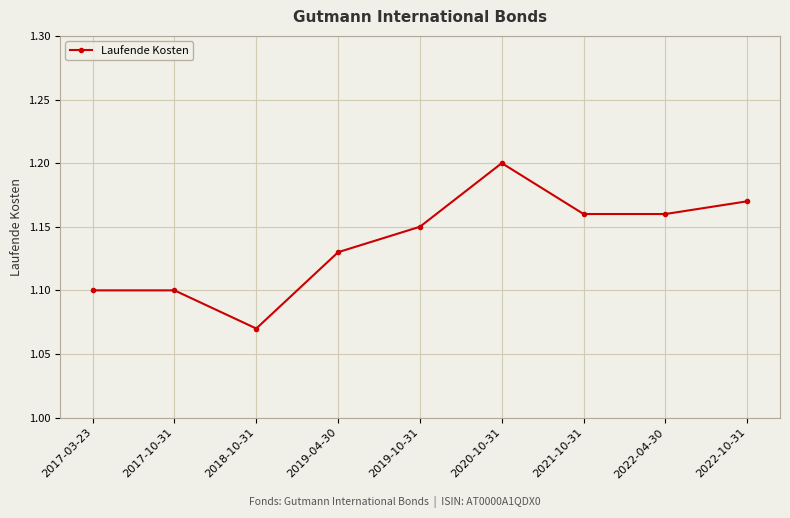

What is the sum of all values?

10.2